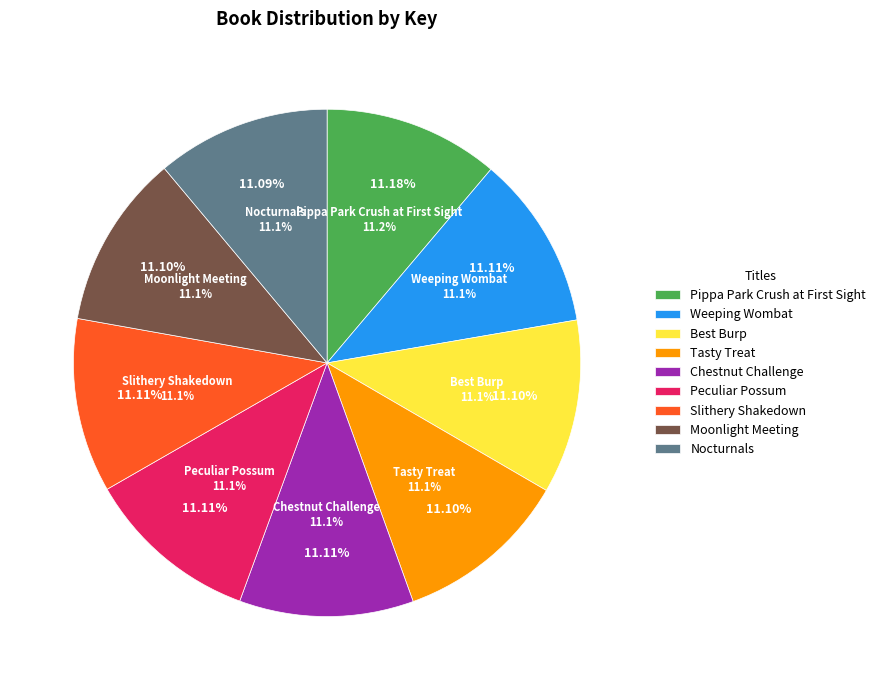

How many segments does this pie chart have?

9